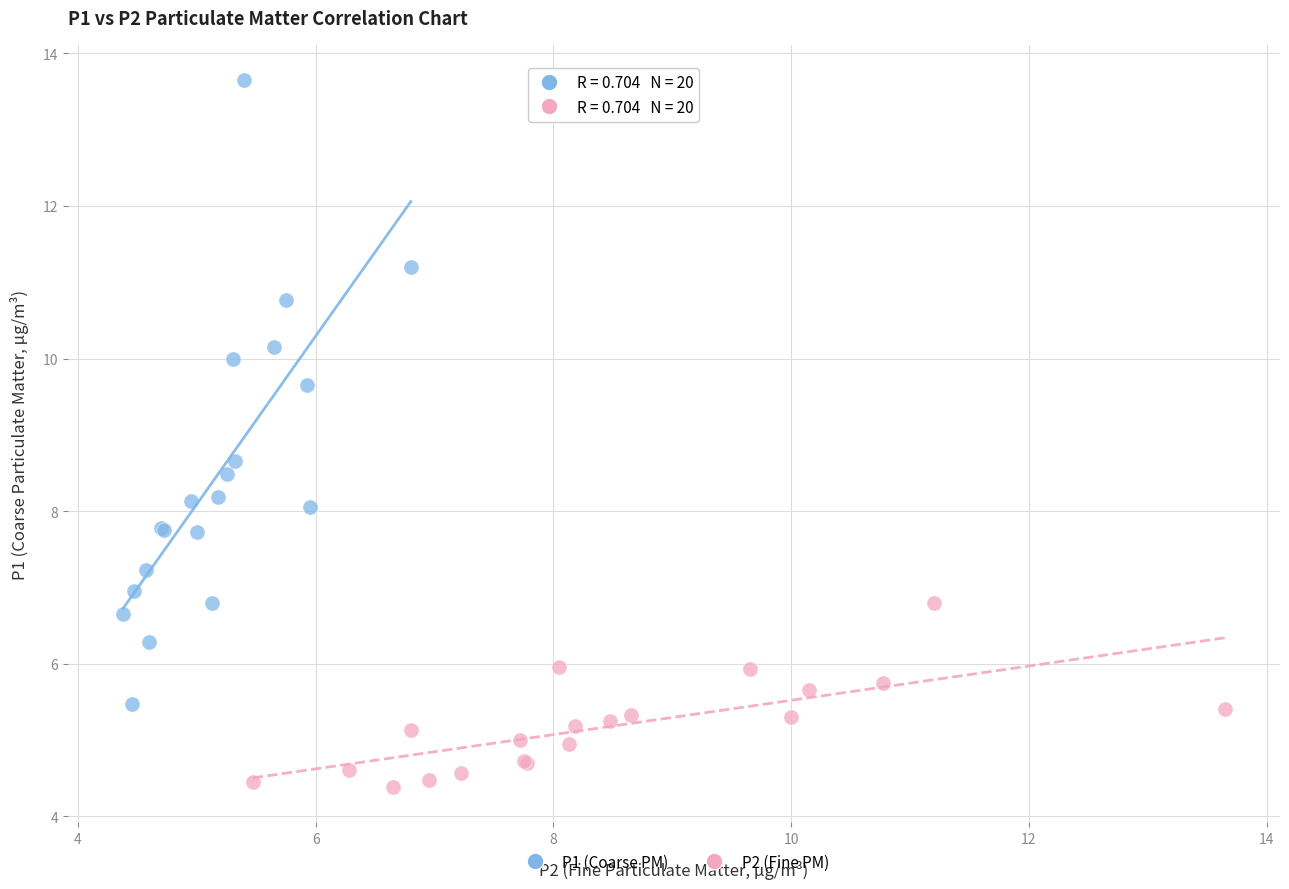

Which series reaches the minimum Y coordinate?

P2 (Fine PM)